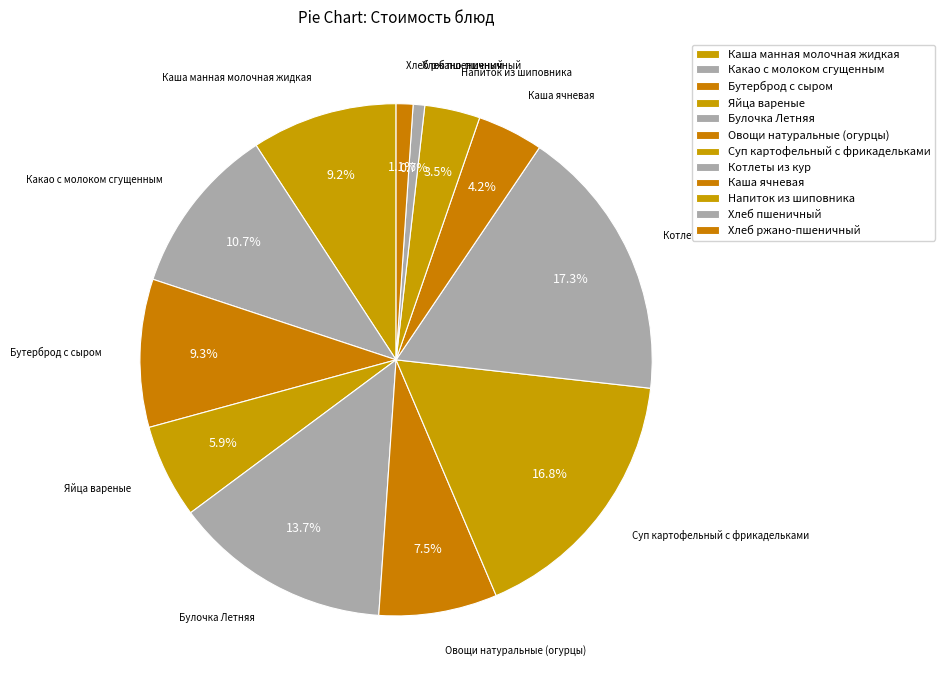

Count the number of slices in the pie.

12